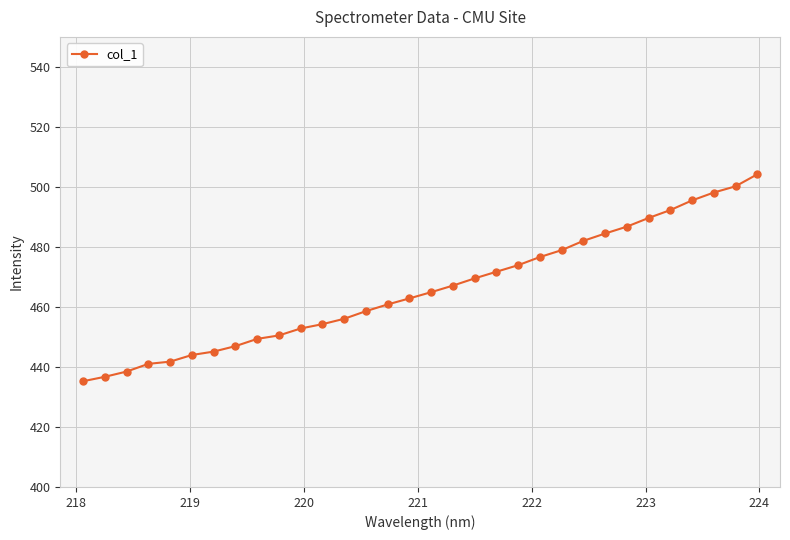

What is the average value?

466.0